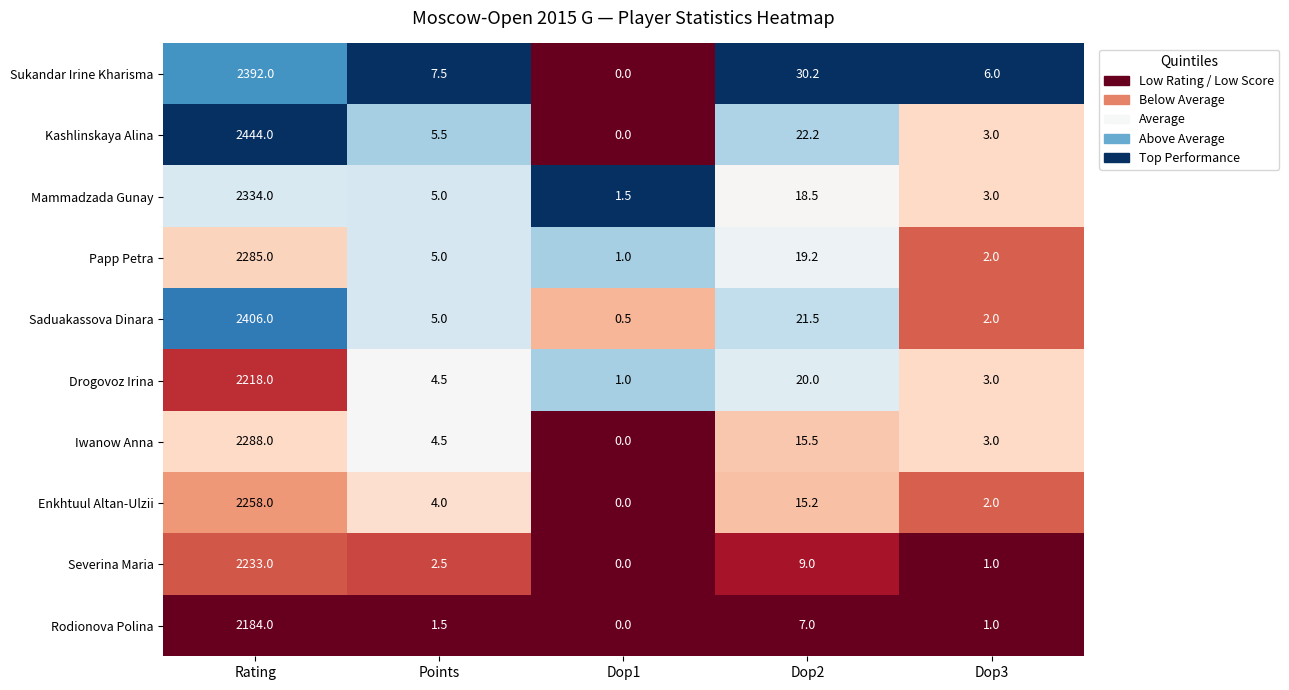

Which series has the widest spread of values?

Kashlinskaya Alina